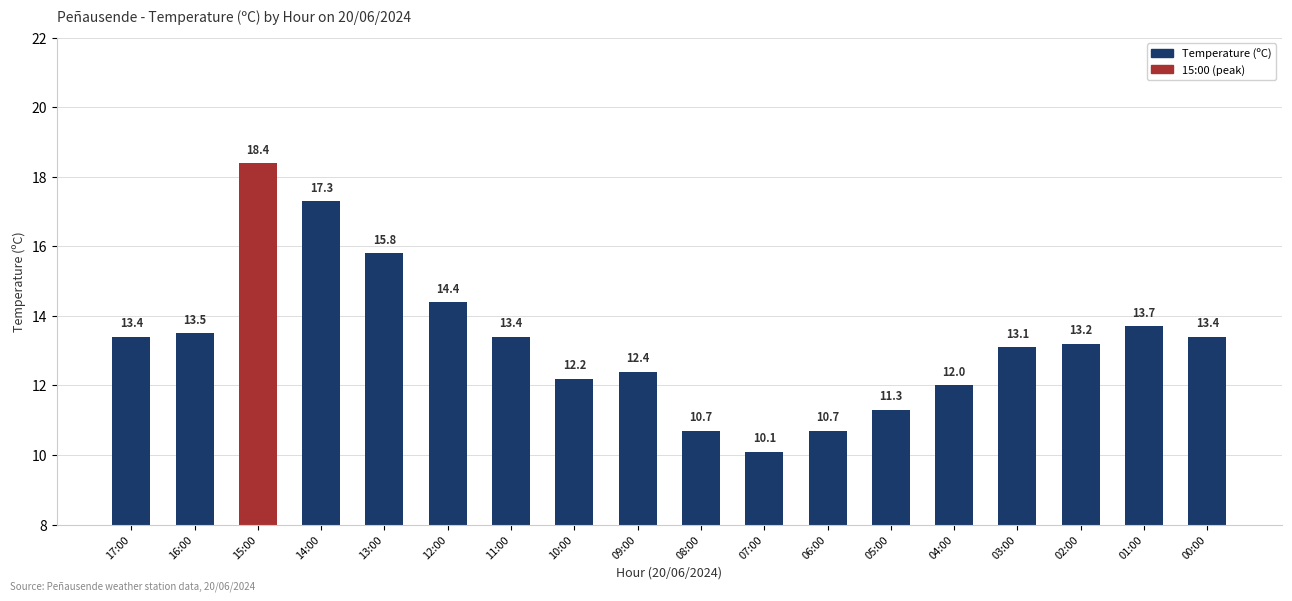

How many data points does each series have?

18